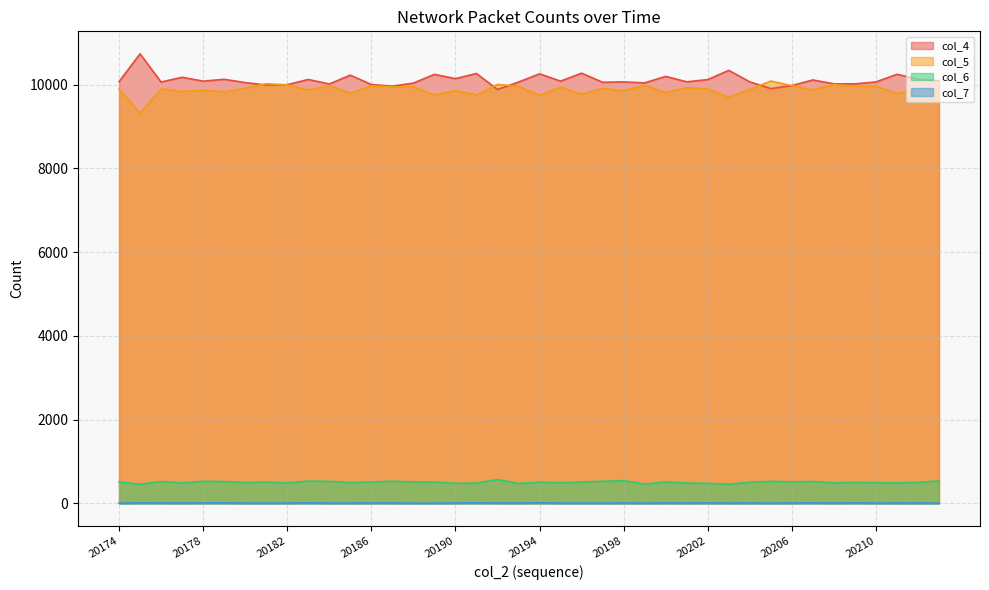

True or false: col_4 and col_5 intersect in this chart.

True